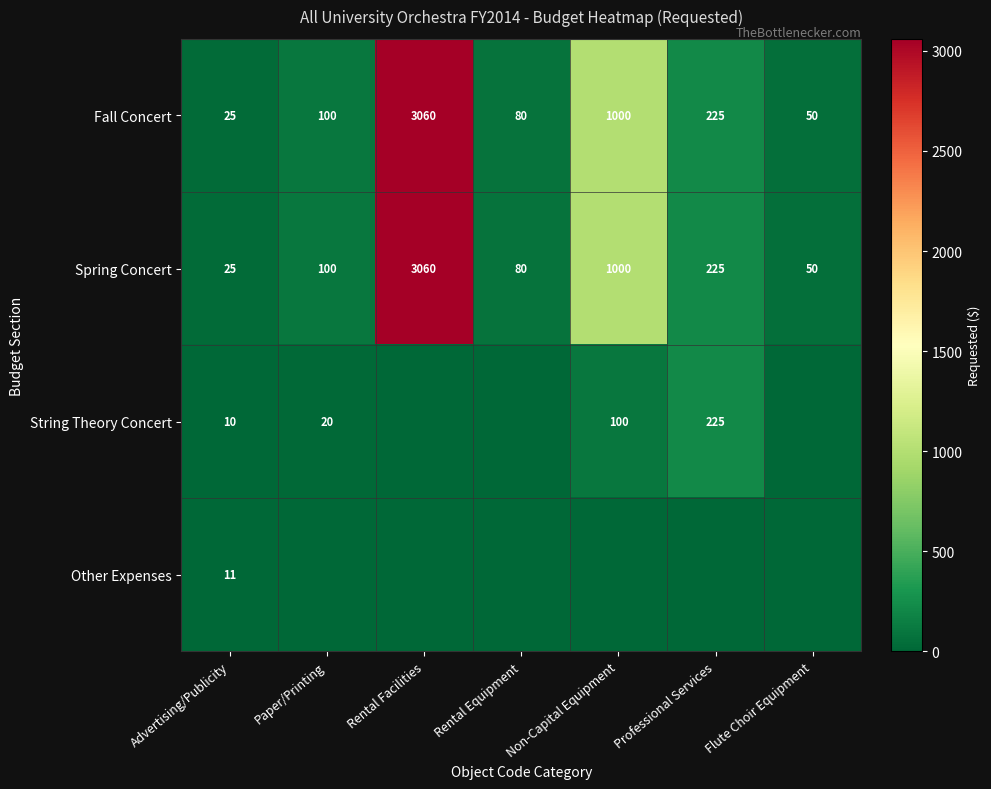

The Spring Concert series shows 65 at Paper/Printing. True or false?

False